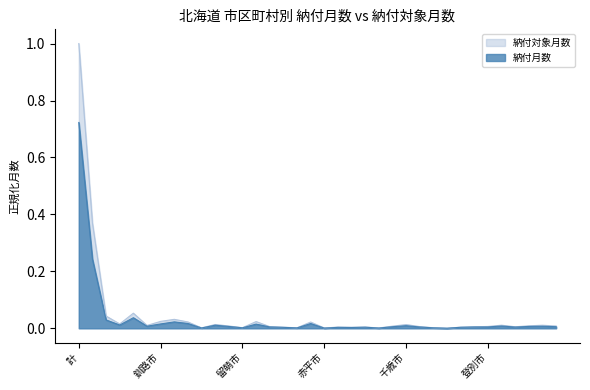

Which series has the largest total across all categories?

納付対象月数